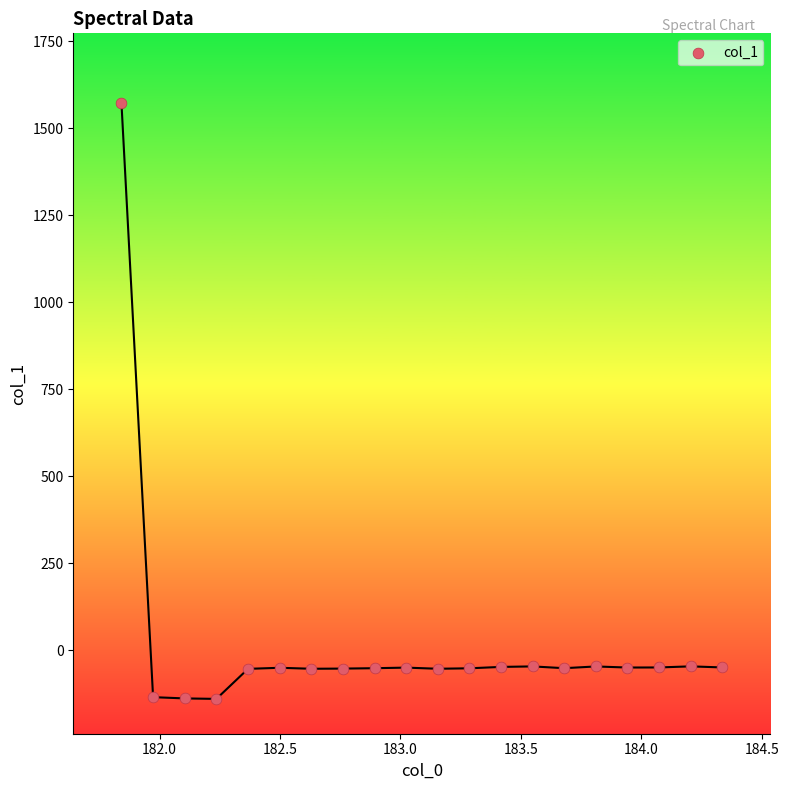

What is the range of Y values (max minus min)?

1711.2